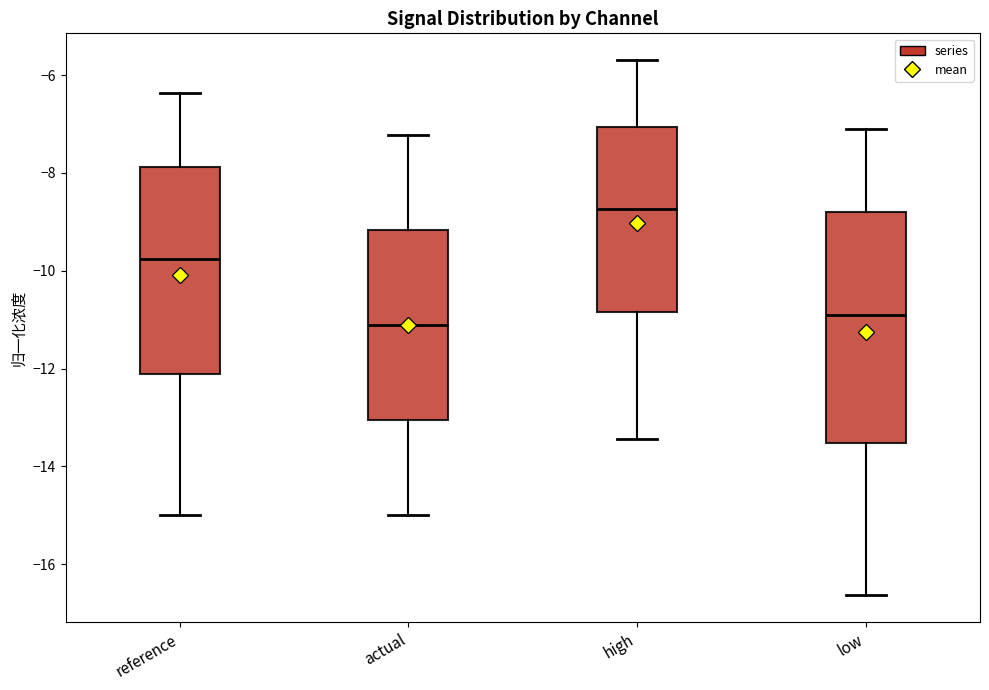

Which box's median line is the lowest?

actual